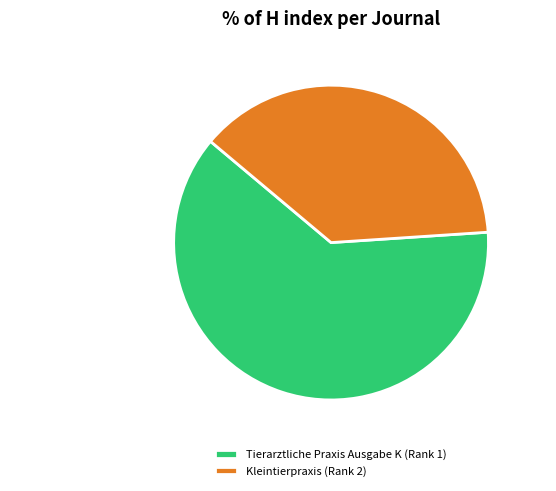

To the nearest percent, what percentage of the pie is Tierarztliche Praxis Ausgabe K (Rank 1)?

62%